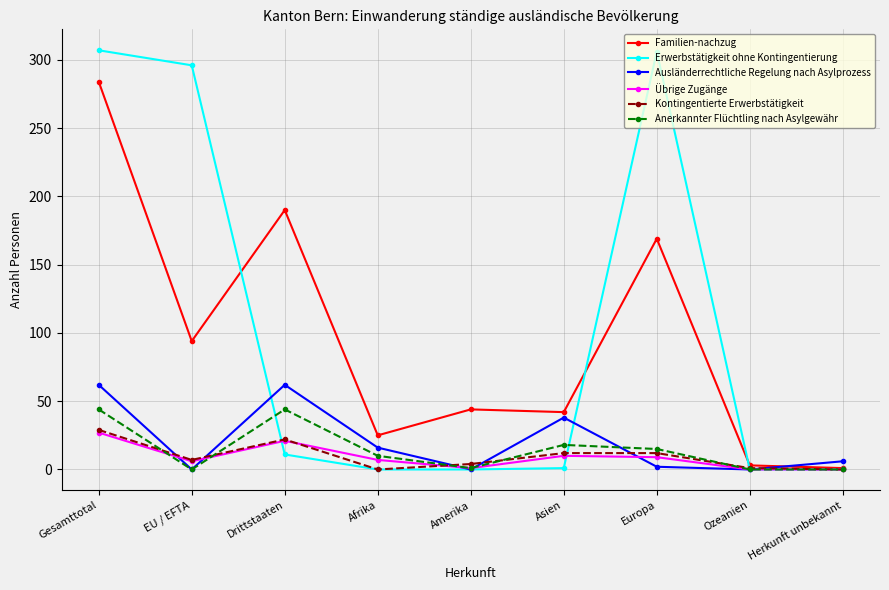

At which label is Familien-nachzug closest to 142?

Europa